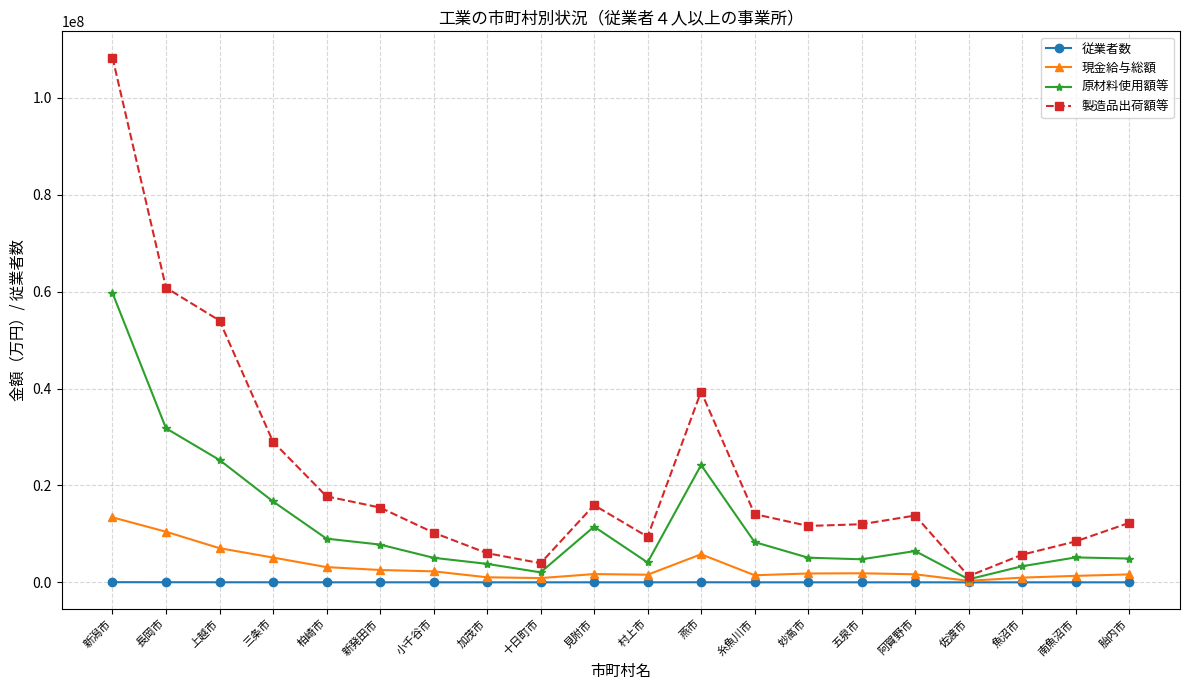

Which series has the widest spread of values?

製造品出荷額等